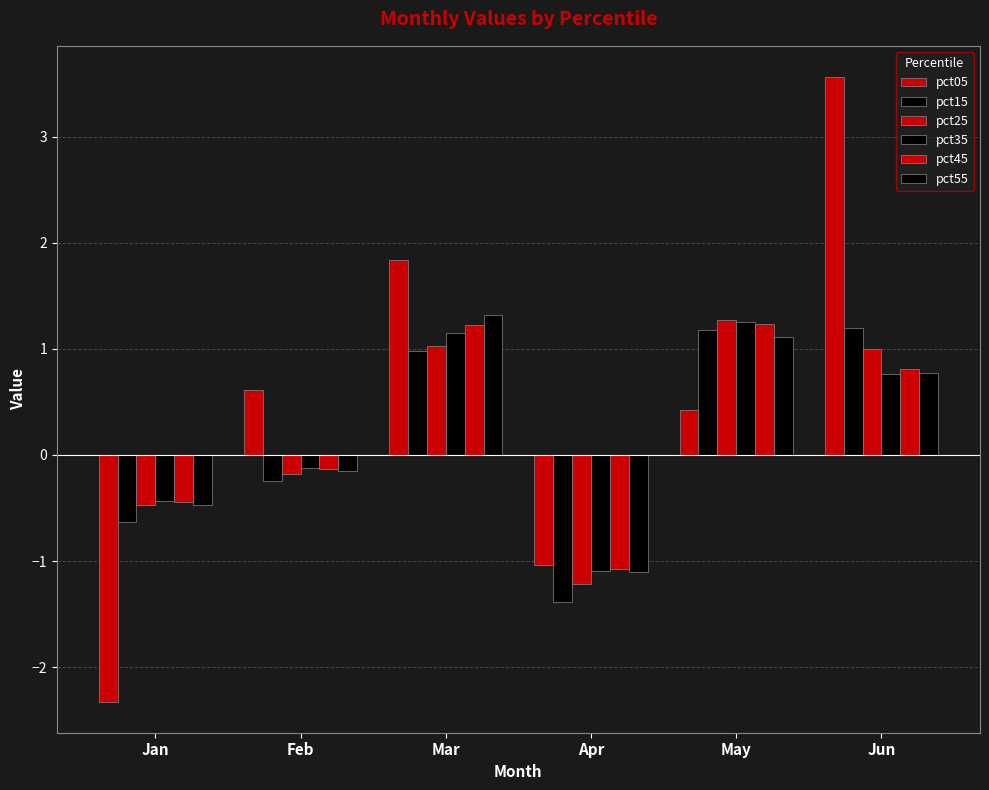

What is the smallest value displayed?

-2.3